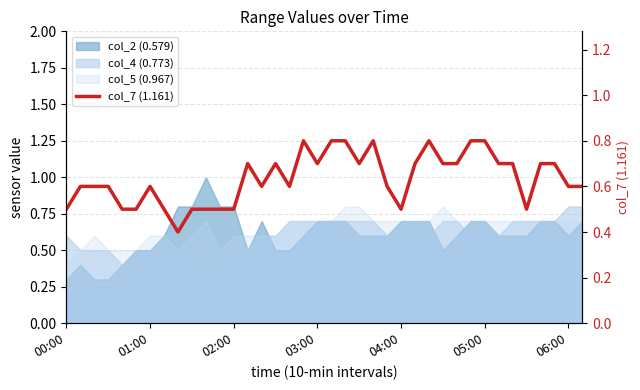

How many lines are shown in the chart?

1